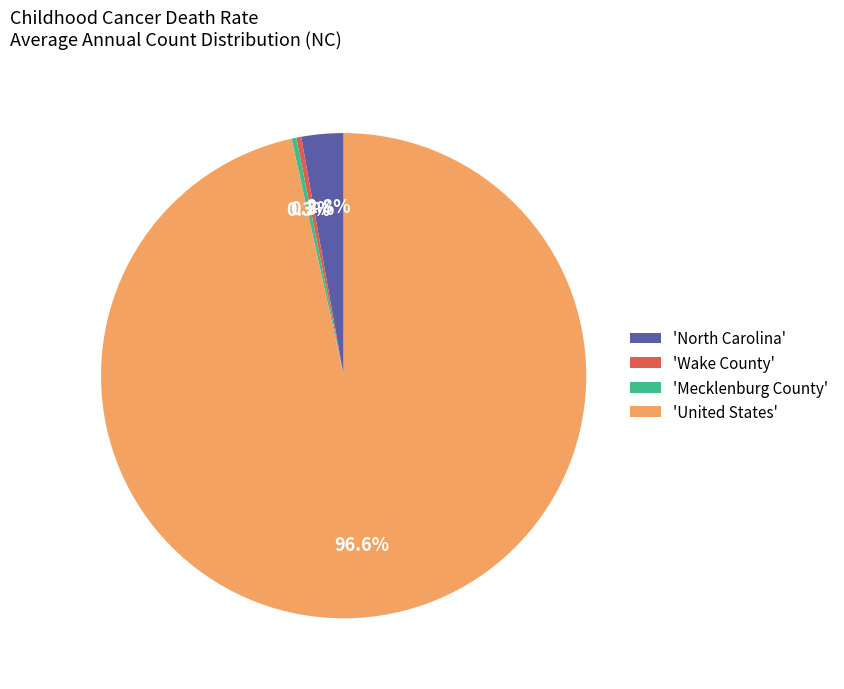

Which has a higher value, 'Mecklenburg County' or 'North Carolina'?

'North Carolina'